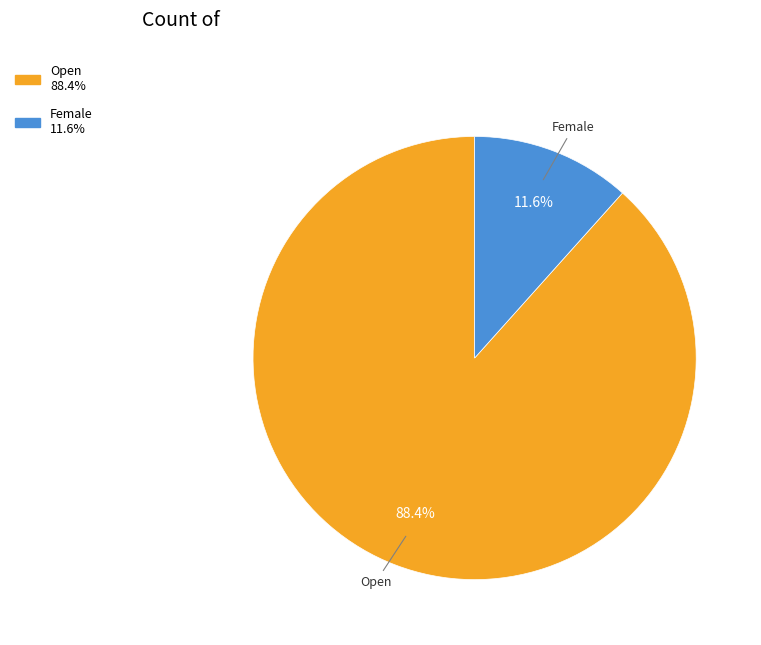

Is it true that Open is 74% of the pie?

False